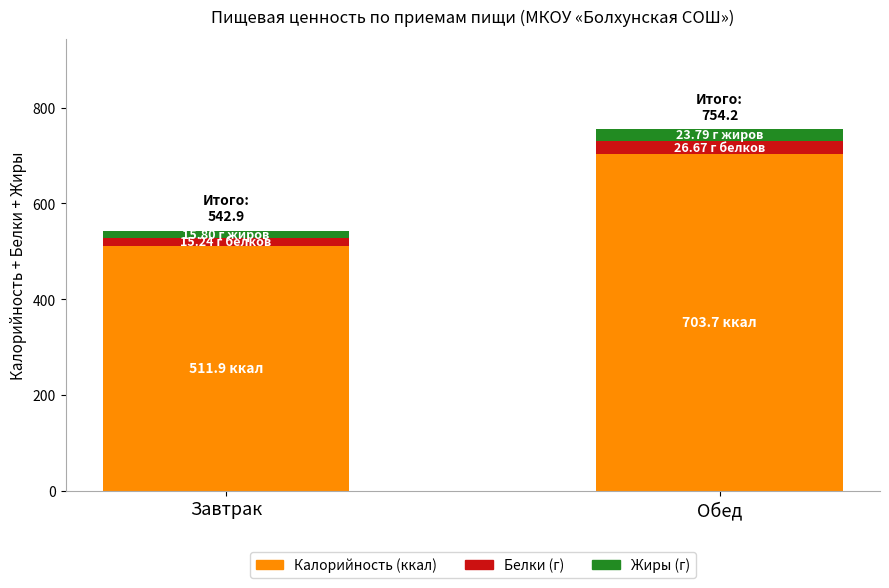

How many categories are shown in the chart?

2